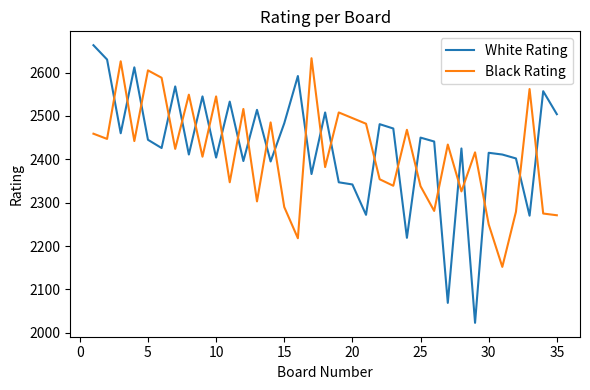

How many lines are shown in the chart?

2